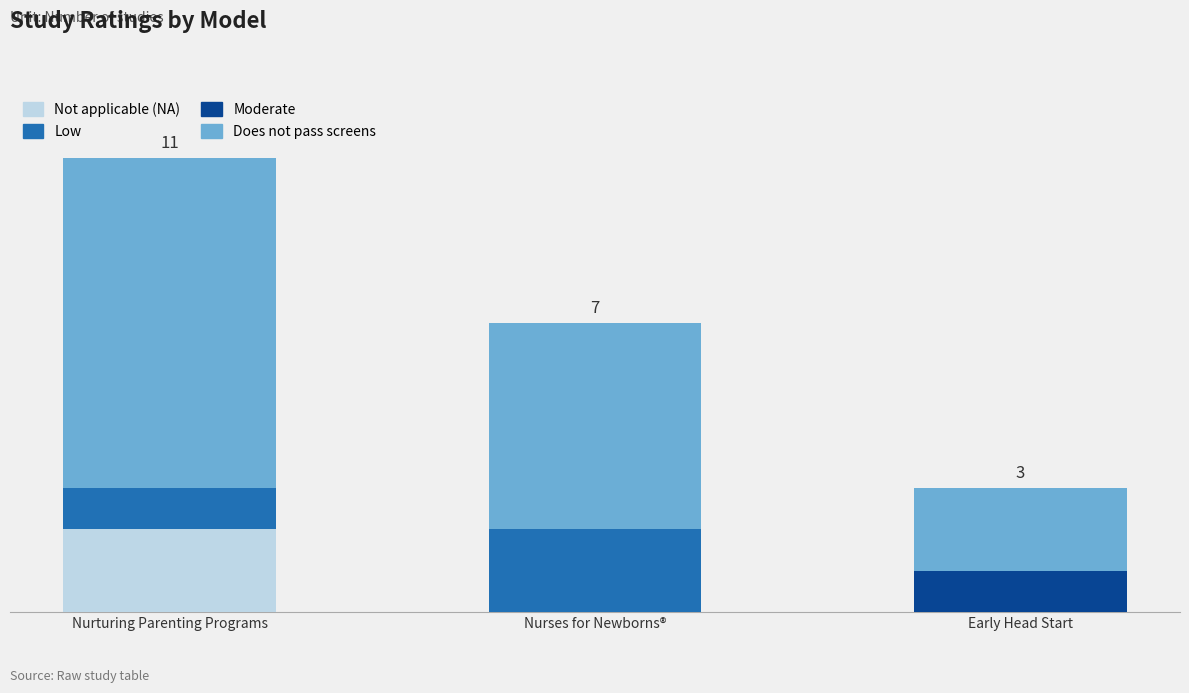

Between Early Head Start and Nurturing Parenting Programs, which is larger?

Nurturing Parenting Programs